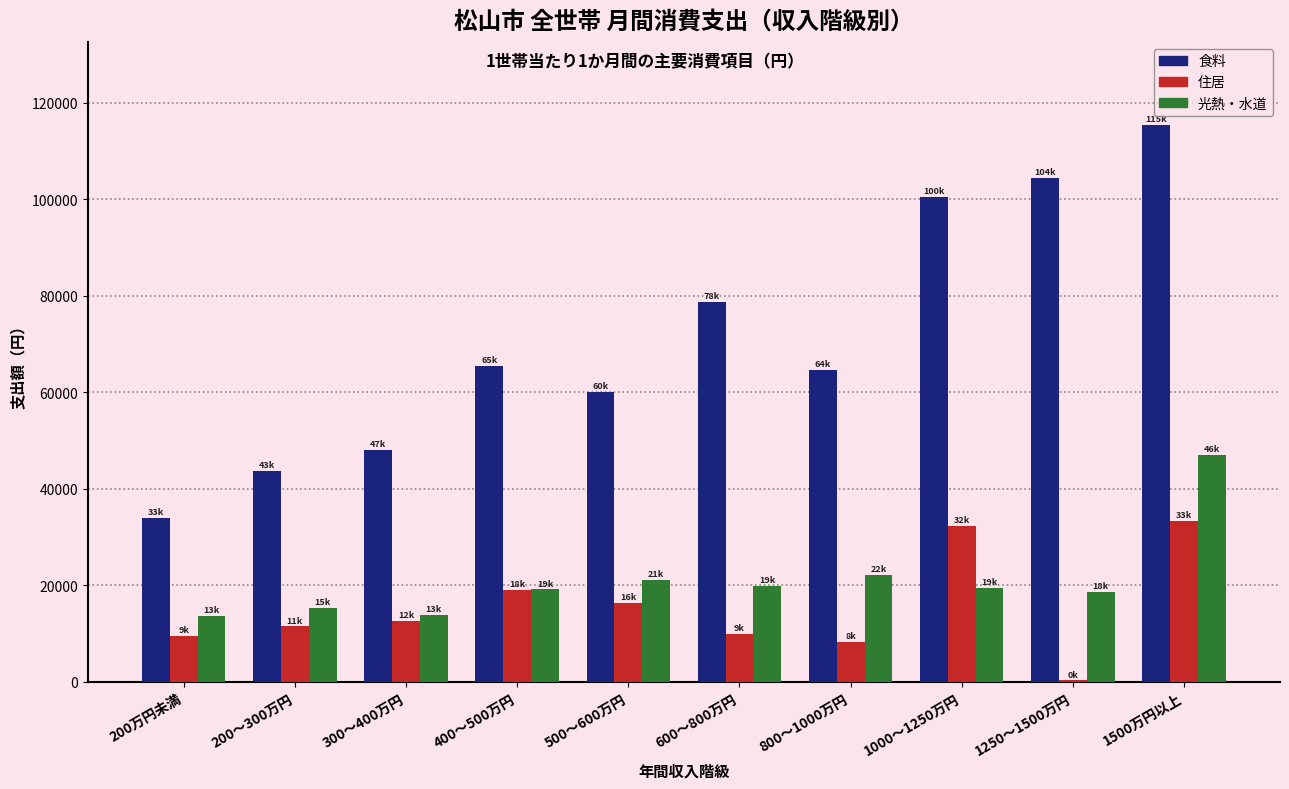

Between 600～800万円 and 1000～1250万円, which series saw the biggest shift?

住居